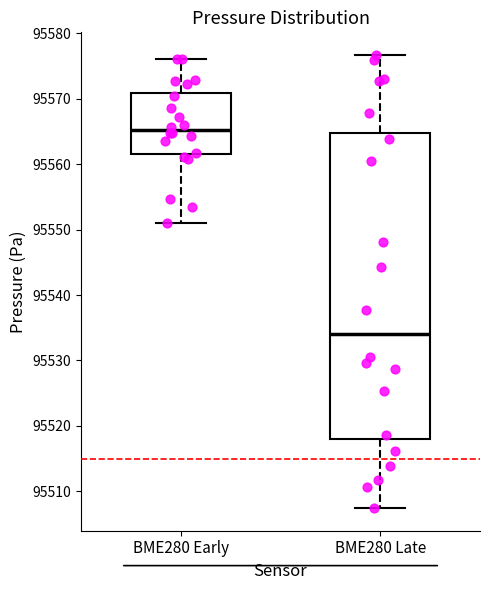

Reading left to right, transcribe this box plot: for each box, give where its median line is, the range the box spans, and where its two whiskers end, as read against the y-axis. The values are not printed on the chart, so give them approximately, as read against the axis.

BME280 Early: median 95565, box 95562 to 95571, whiskers 95551 to 95576
BME280 Late: median 95534, box 95518 to 95565, whiskers 95507 to 95577